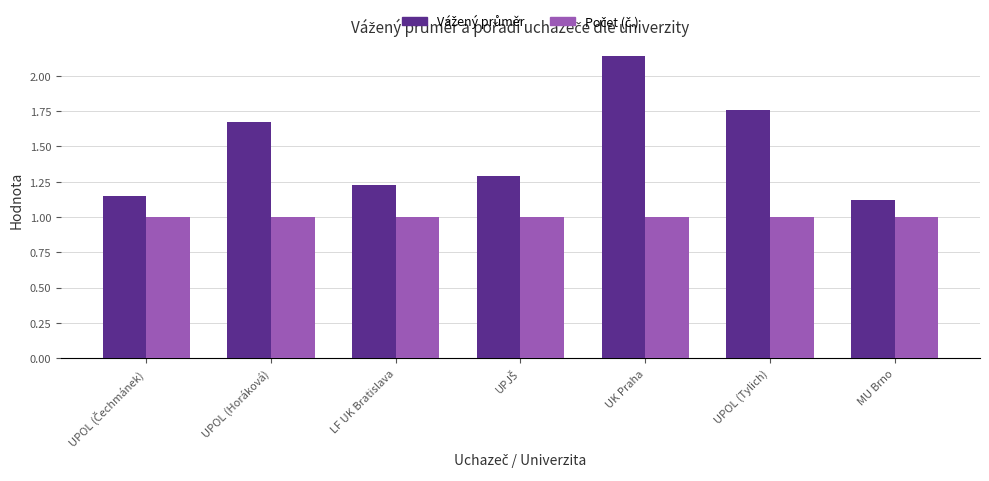

At which category is the sum across all series the highest?

UK Praha